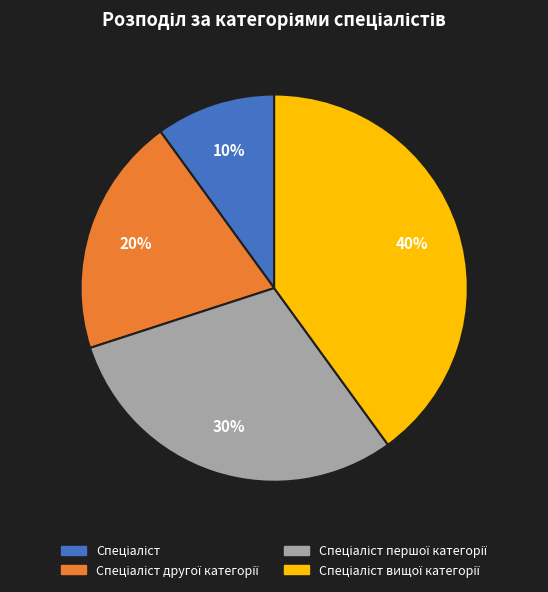

Is there any slice that represents more than half of the pie?

No